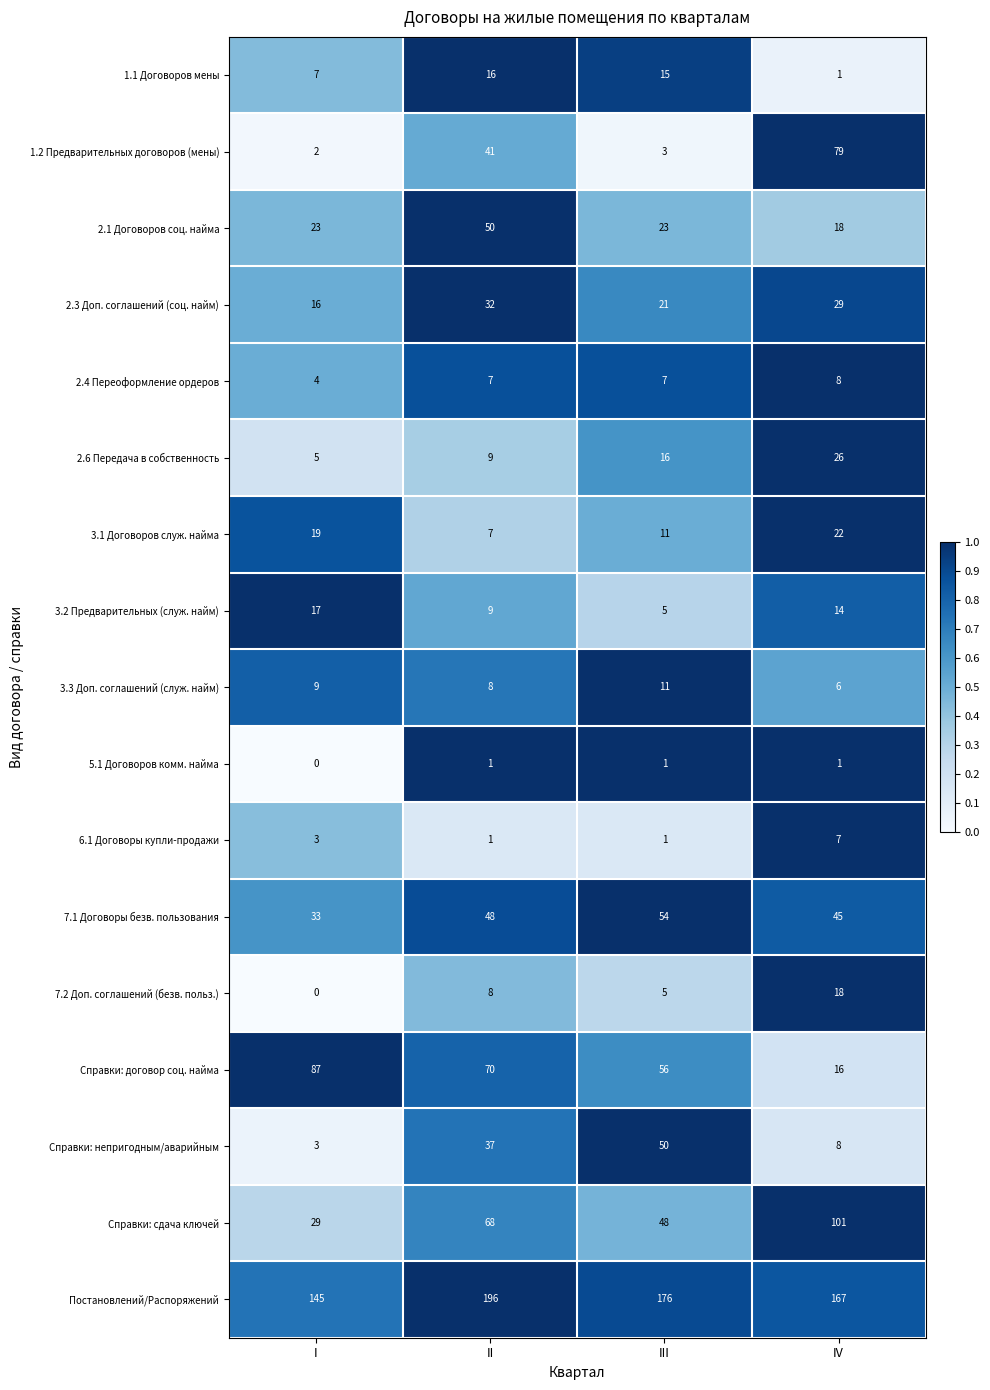

Which category has the lowest value across all series?

I